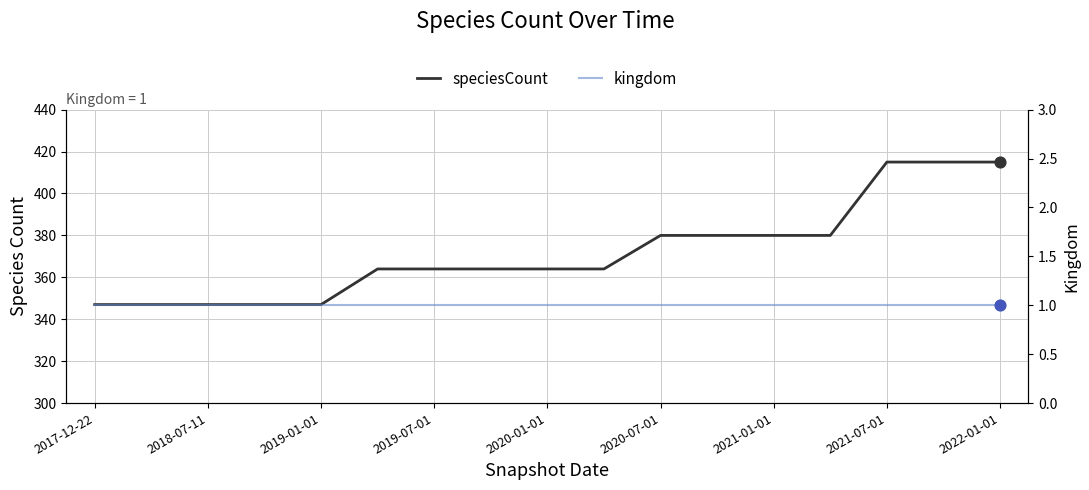

What are all the series names shown in the legend?

speciesCount, kingdom